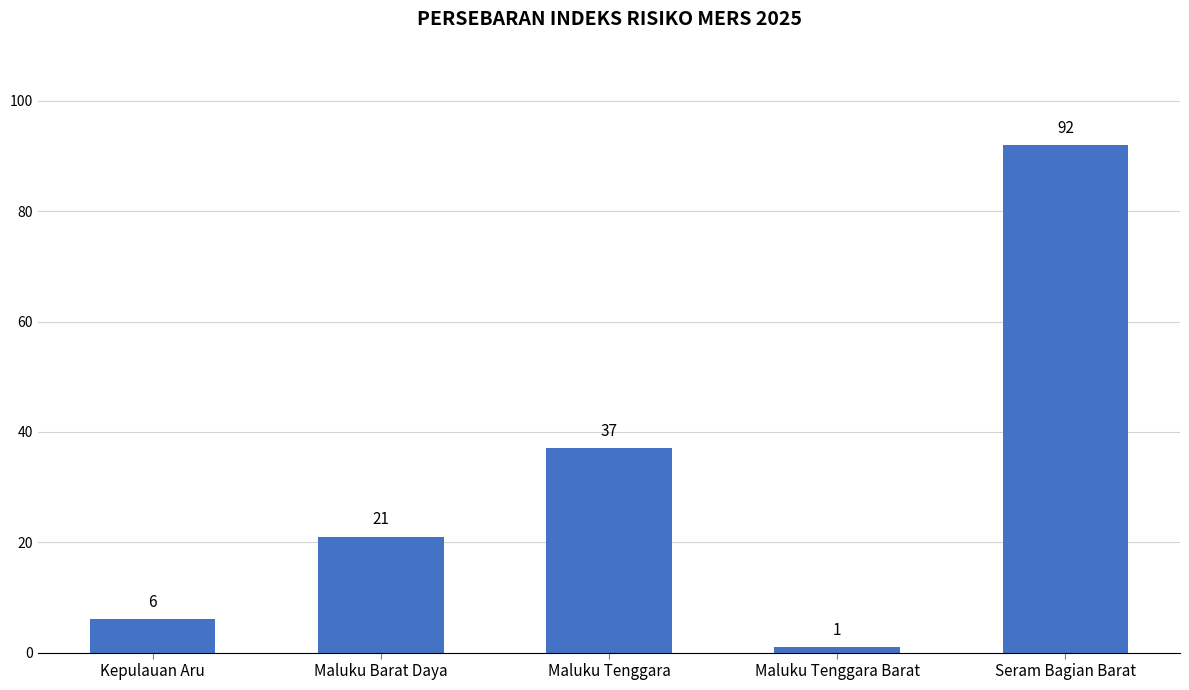

At which category does the chart reach its minimum across all series?

Maluku Tenggara Barat